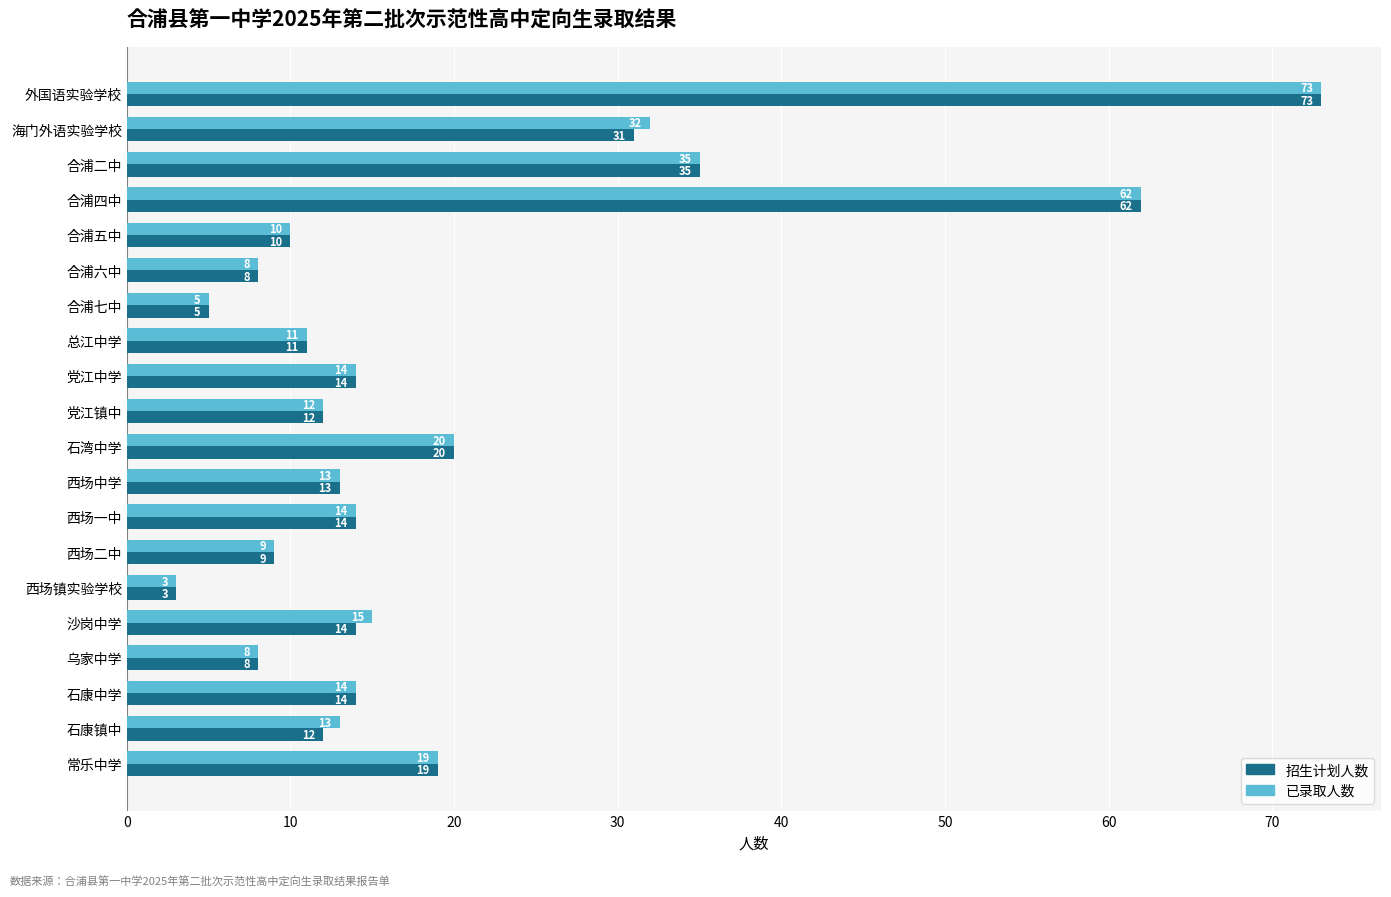

Is it true that 招生计划人数 equals 12 at 合浦六中?

False